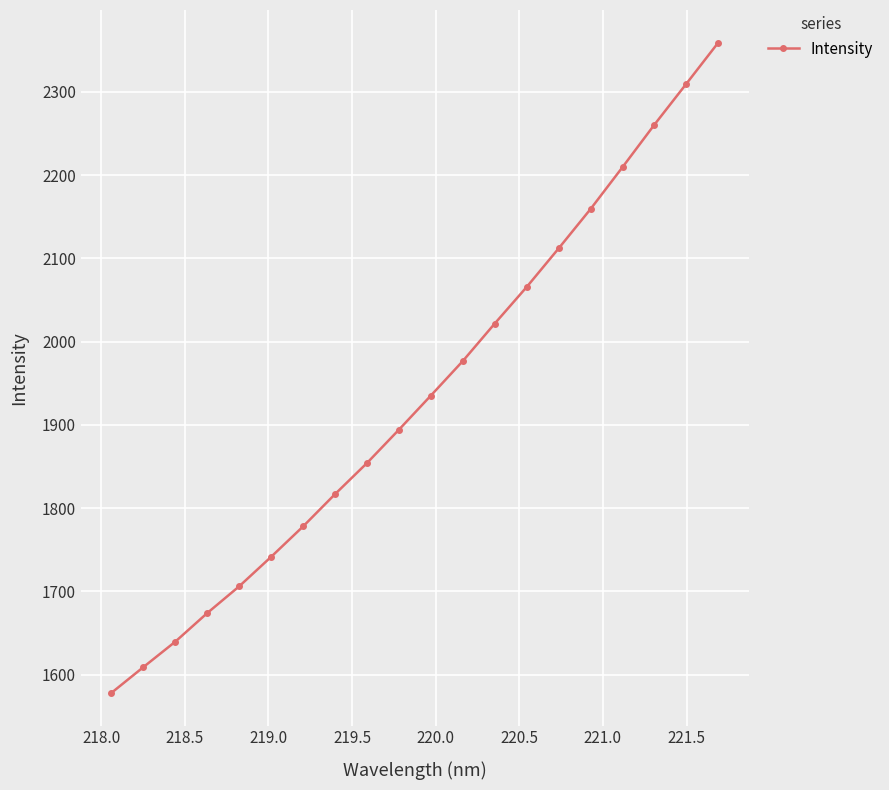

What is the difference between the maximum and minimum values?

781.4